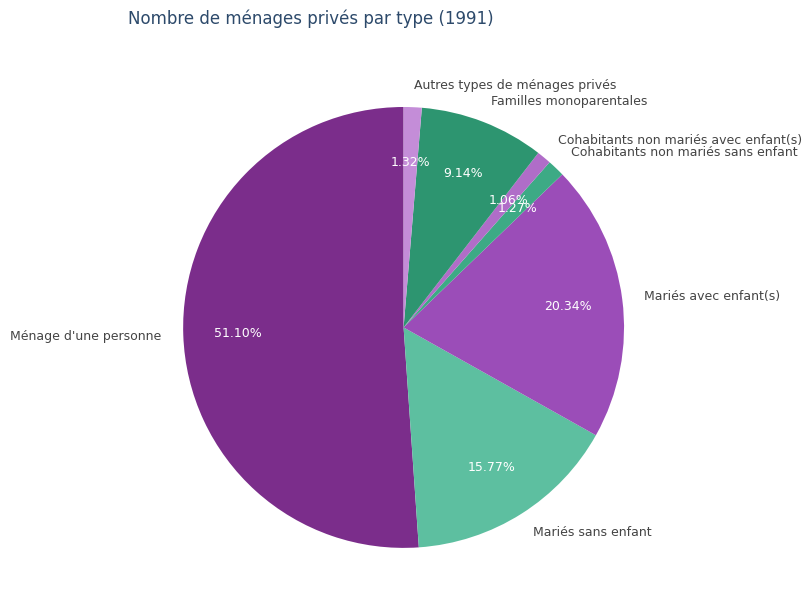

Approximately how many times larger is the value at Cohabitants non mariés avec enfant(s) compared to Cohabitants non mariés sans enfant?

0.8